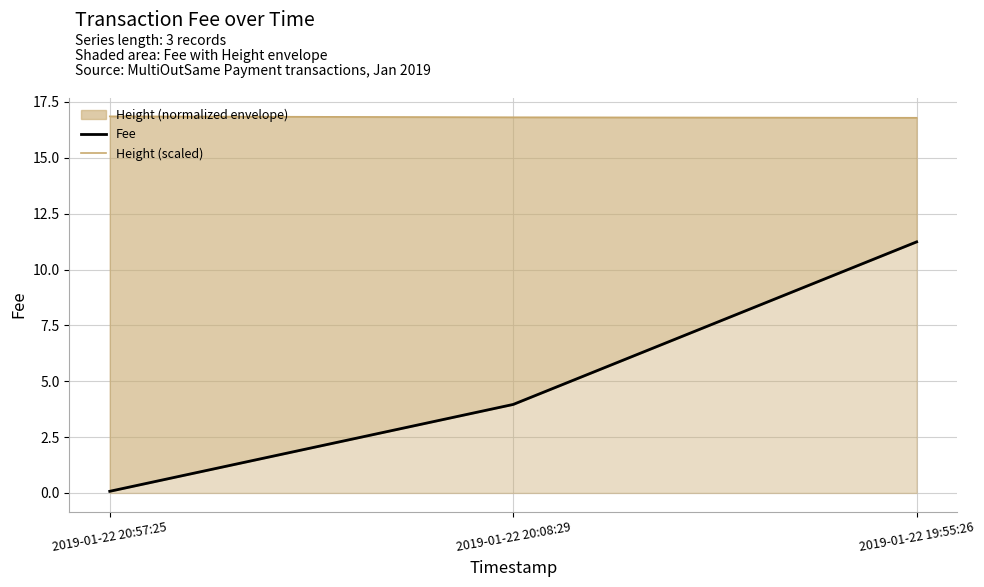

How many values in the Fee series exceed 3?

2